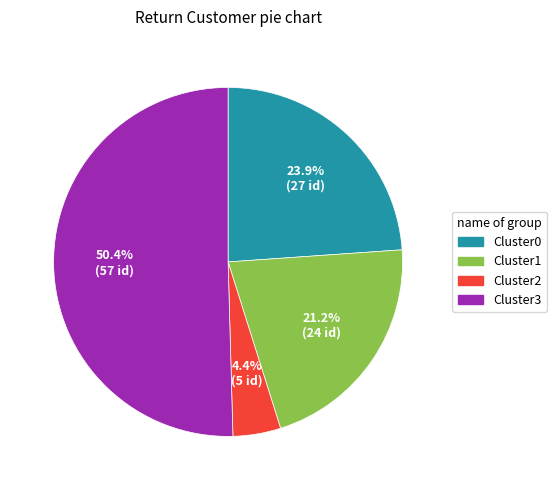

Does any single category account for the majority?

Yes